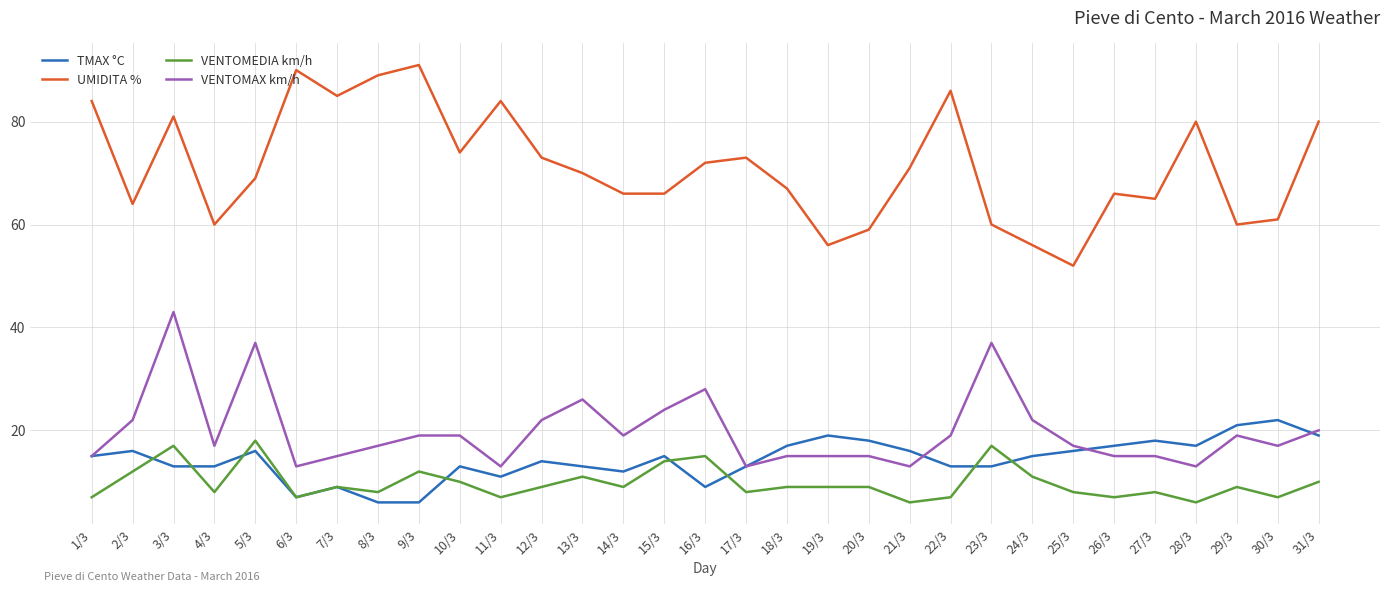

Reading left to right, transcribe all the data shown in this chart.

TMAX °C: 1/3=15	2/3=16	3/3=13	4/3=13	5/3=16	6/3=7	7/3=9	8/3=6	9/3=6	10/3=13	11/3=11	12/3=14	13/3=13	14/3=12	15/3=15	16/3=9	17/3=13	18/3=17	19/3=19	20/3=18	21/3=16	22/3=13	23/3=13	24/3=15	25/3=16	26/3=17	27/3=18	28/3=17	29/3=21	30/3=22	31/3=19
UMIDITA %: 1/3=84	2/3=64	3/3=81	4/3=60	5/3=69	6/3=90	7/3=85	8/3=89	9/3=91	10/3=74	11/3=84	12/3=73	13/3=70	14/3=66	15/3=66	16/3=72	17/3=73	18/3=67	19/3=56	20/3=59	21/3=71	22/3=86	23/3=60	24/3=56	25/3=52	26/3=66	27/3=65	28/3=80	29/3=60	30/3=61	31/3=80
VENTOMEDIA km/h: 1/3=7	2/3=12	3/3=17	4/3=8	5/3=18	6/3=7	7/3=9	8/3=8	9/3=12	10/3=10	11/3=7	12/3=9	13/3=11	14/3=9	15/3=14	16/3=15	17/3=8	18/3=9	19/3=9	20/3=9	21/3=6	22/3=7	23/3=17	24/3=11	25/3=8	26/3=7	27/3=8	28/3=6	29/3=9	30/3=7	31/3=10
VENTOMAX km/h: 1/3=15	2/3=22	3/3=43	4/3=17	5/3=37	6/3=13	7/3=15	8/3=17	9/3=19	10/3=19	11/3=13	12/3=22	13/3=26	14/3=19	15/3=24	16/3=28	17/3=13	18/3=15	19/3=15	20/3=15	21/3=13	22/3=19	23/3=37	24/3=22	25/3=17	26/3=15	27/3=15	28/3=13	29/3=19	30/3=17	31/3=20